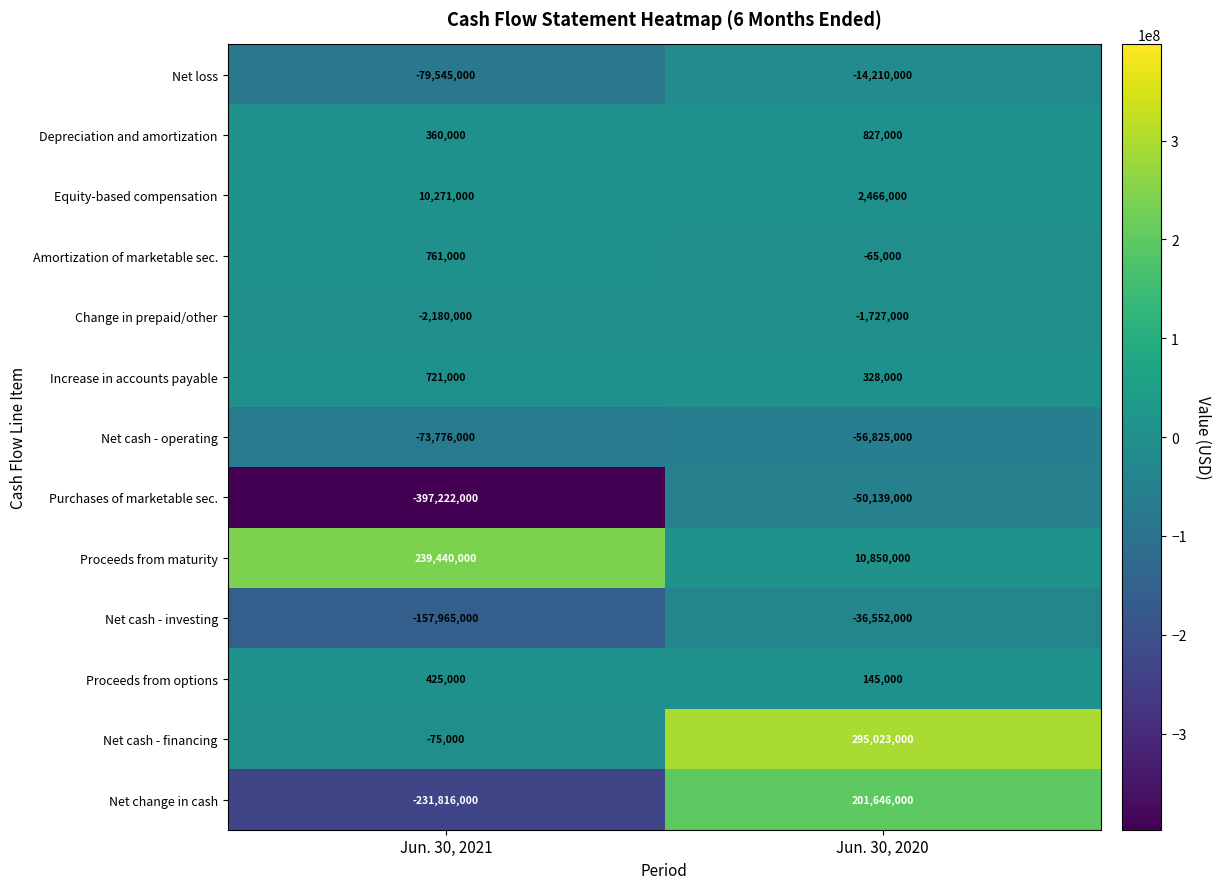

Which series has the widest spread of values?

Net change in cash